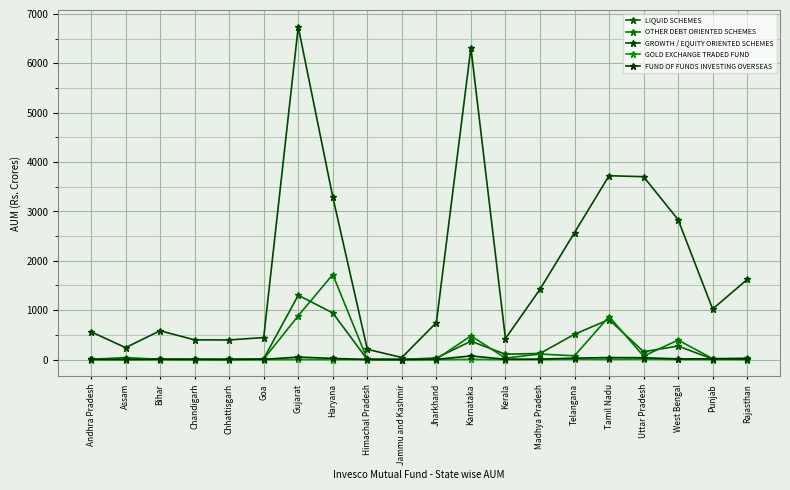

What value does the GOLD EXCHANGE TRADED FUND series have at Bihar?

0.2